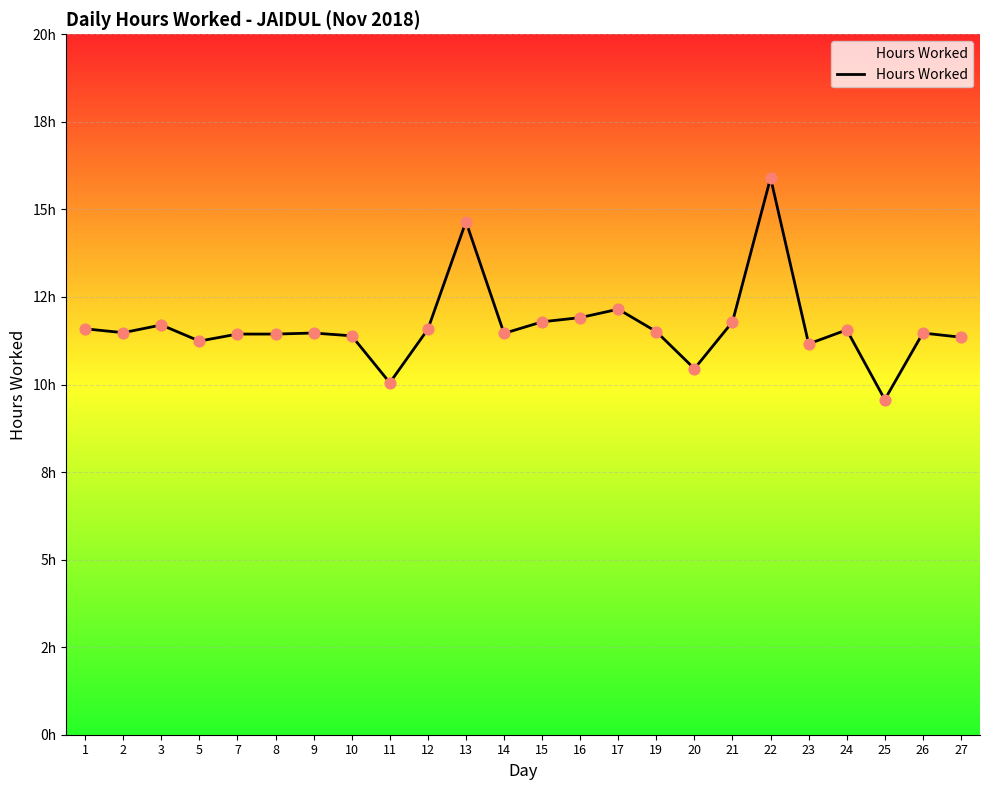

Between 11 and 26, which is larger?

26